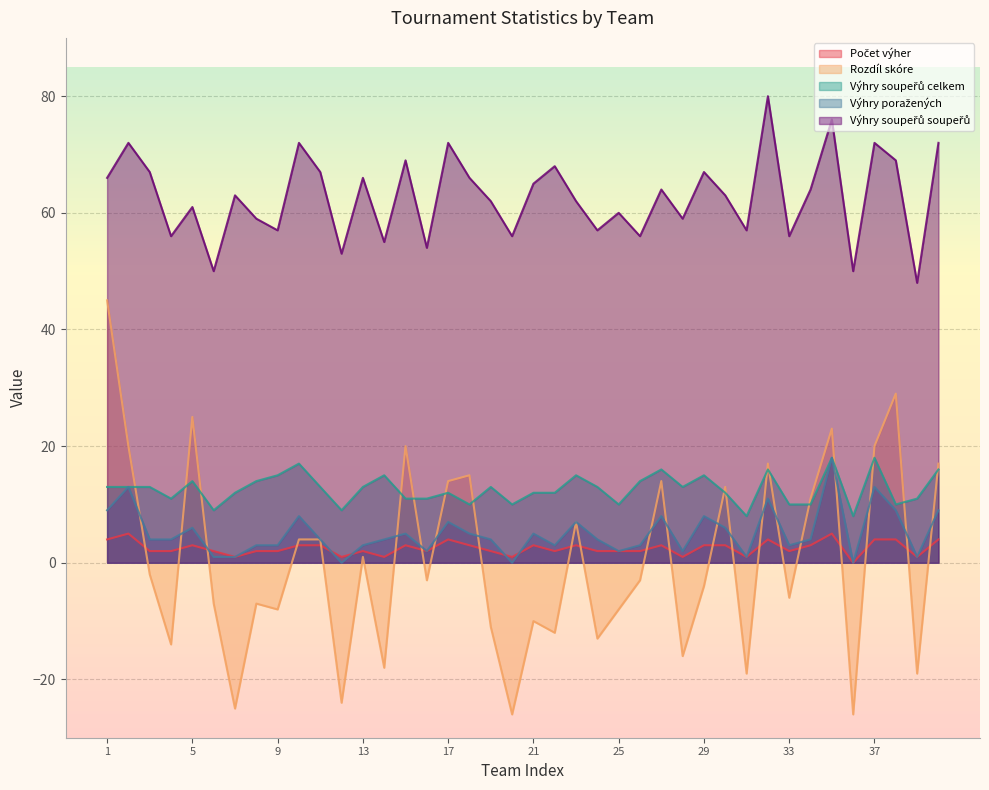

Which label corresponds to the smallest value in the chart?

20